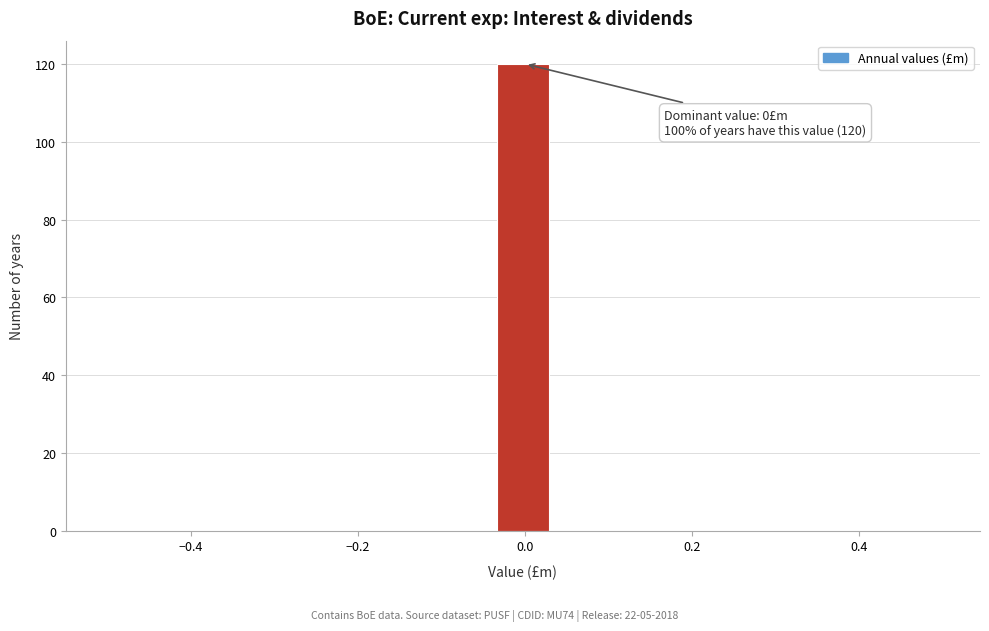

Read against the x-axis, roughly where is the centre of the tallest bar?

0.00